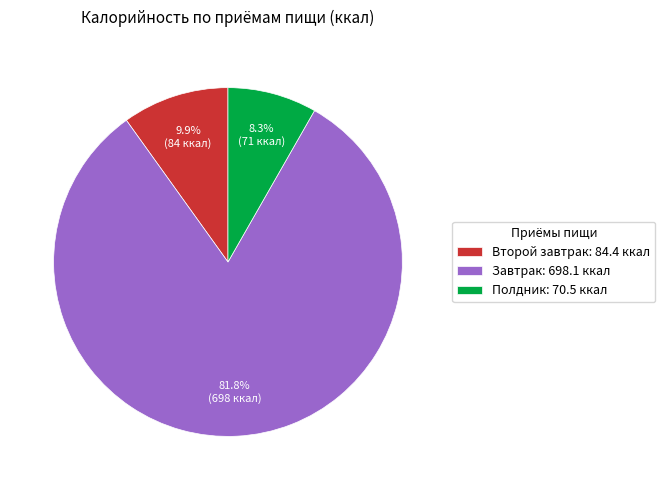

Between Полдник: 70.5 ккал and Завтрак: 698.1 ккал, which is larger?

Завтрак: 698.1 ккал